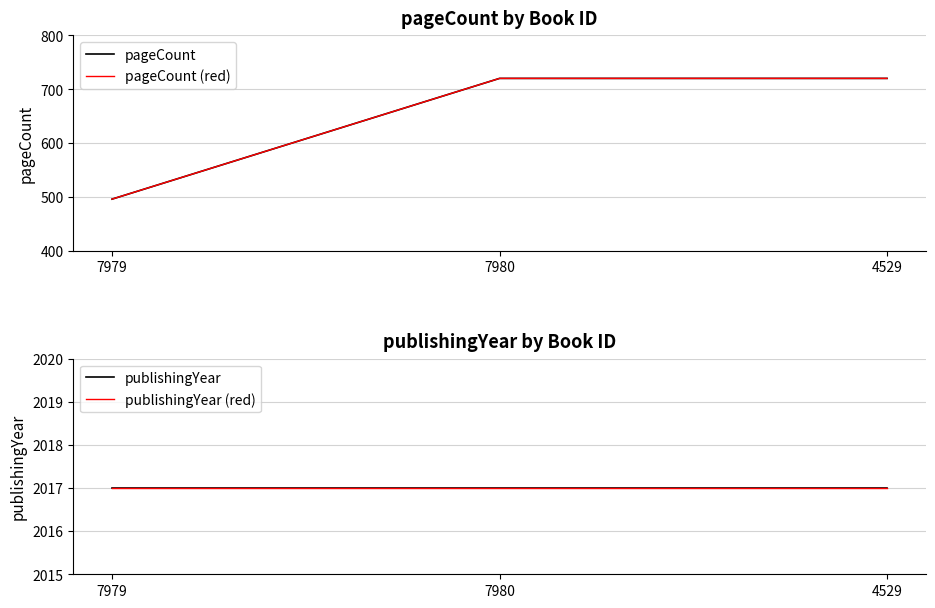

What is the label of the 2nd point from the right?

7980